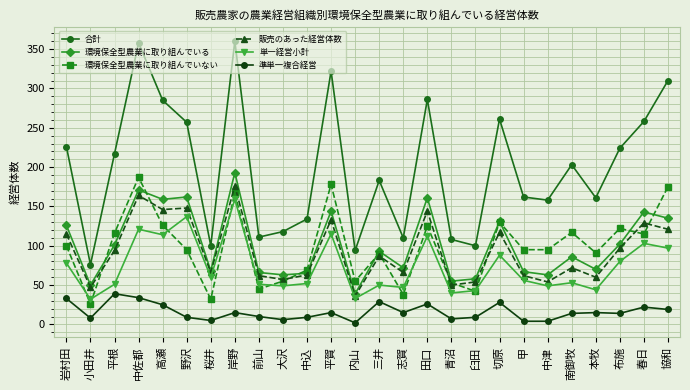

What is the total value across all series at 岩村田?

678